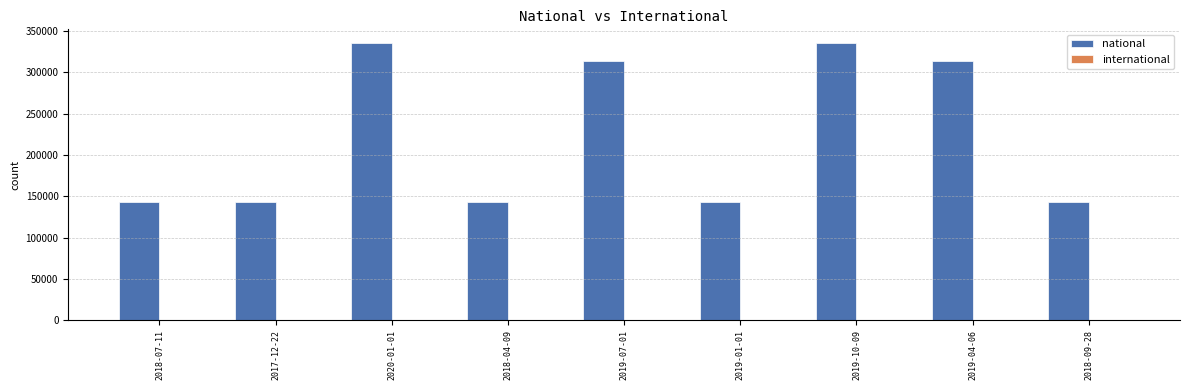

What is the difference between the maximum and minimum values?

191795